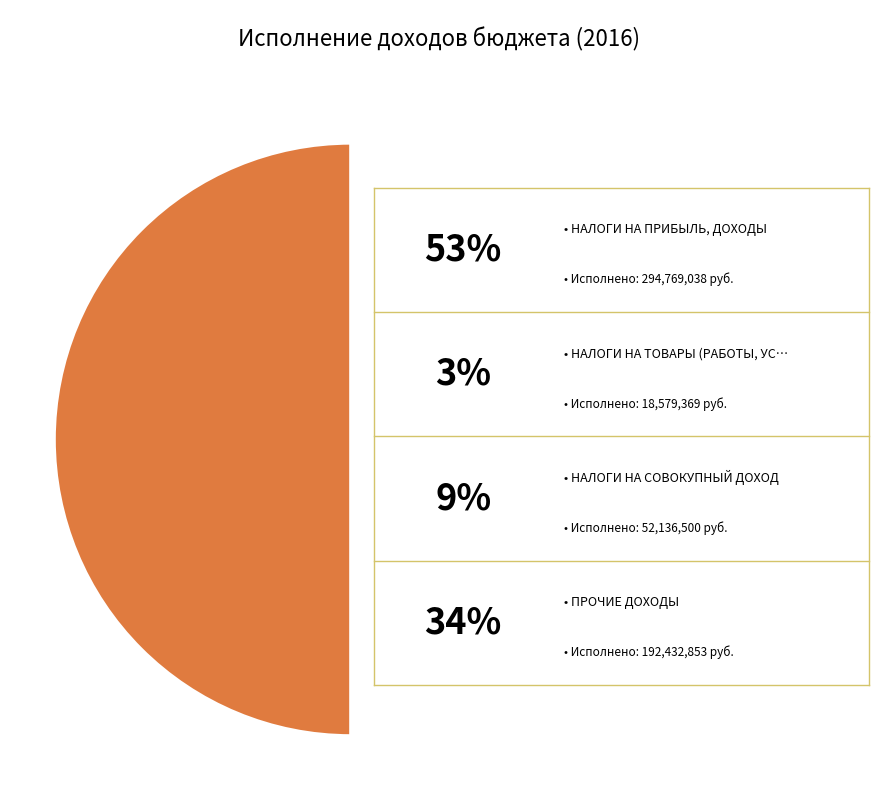

What is the largest slice in the pie chart?

НАЛОГИ НА ПРИБЫЛЬ, ДОХОДЫ